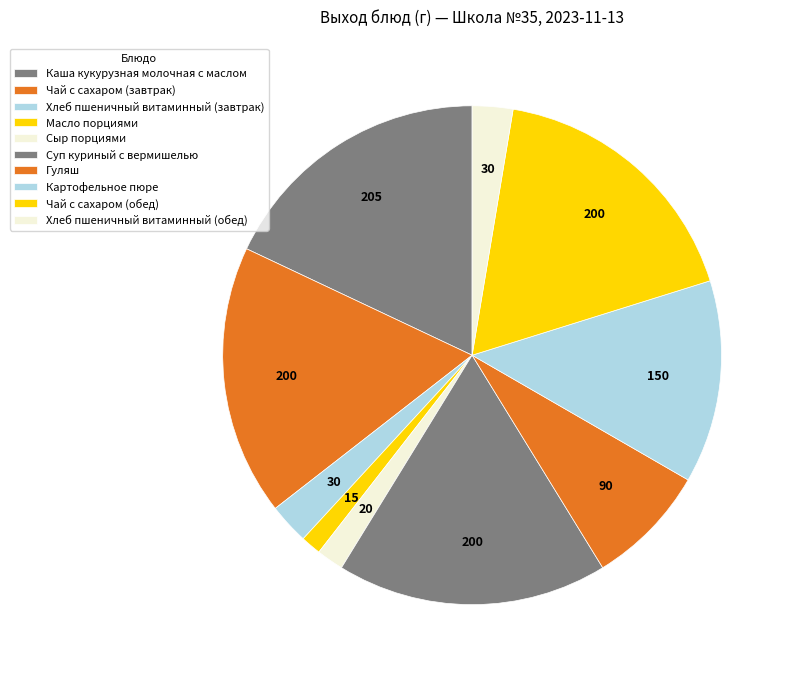

What portion of the pie excludes Чай с сахаром (завтрак)?

82.5%